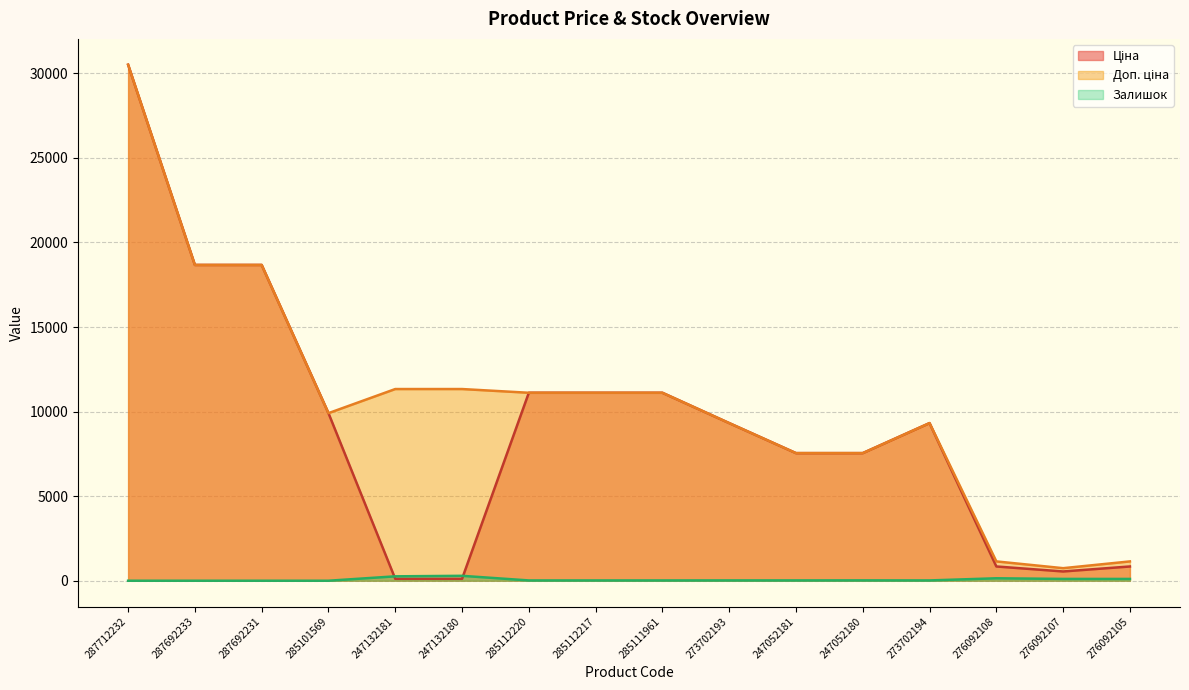

Which series has the largest total across all categories?

Доп. ціна